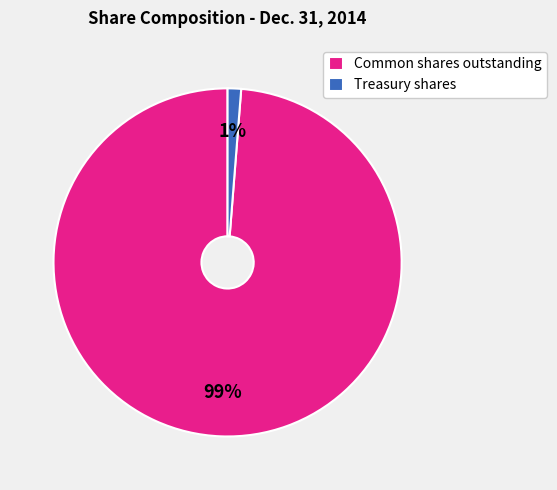

Between Common shares outstanding and Treasury shares, which is larger?

Common shares outstanding